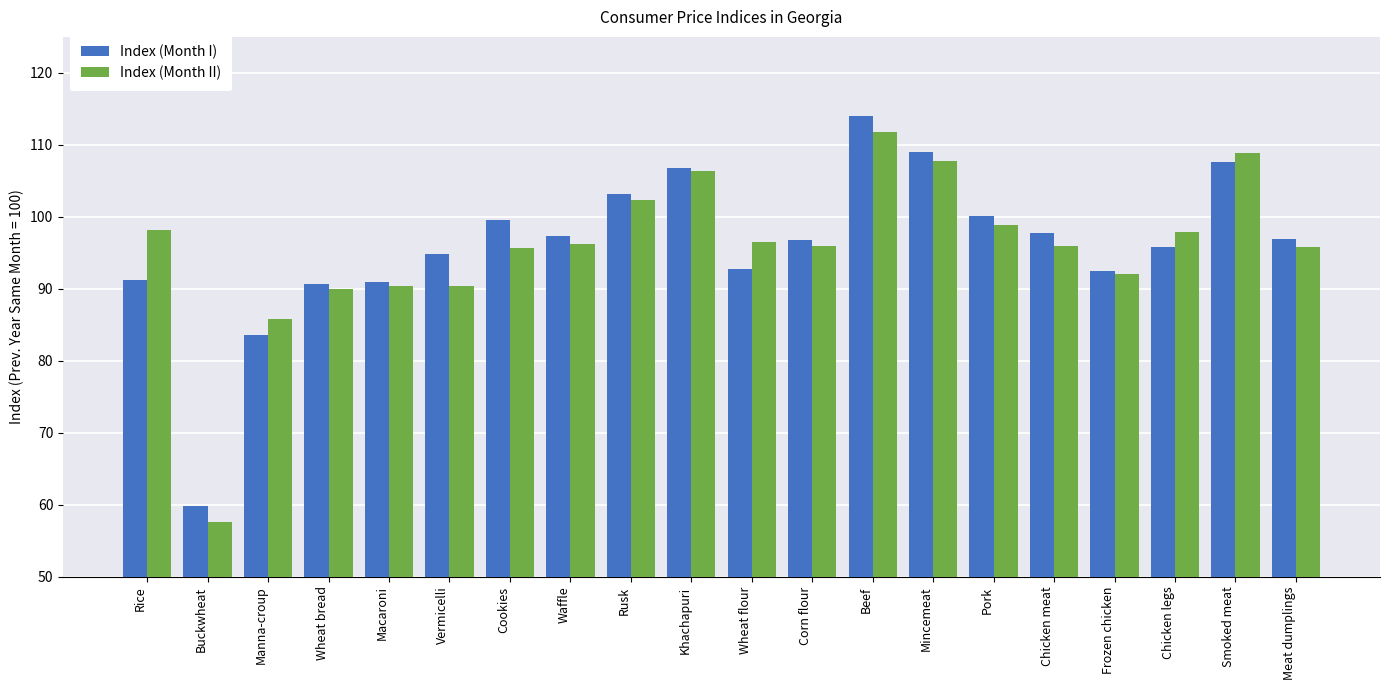

What is the difference between the second highest and second lowest values in the Index (Month I) series?

25.5